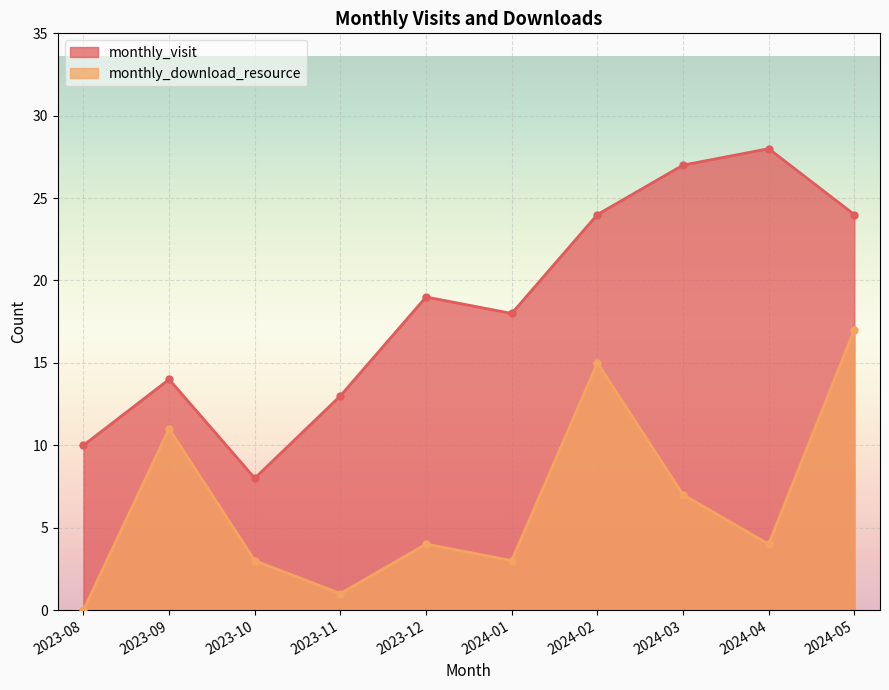

True or false: monthly_visit has a value of 28 at 2024-04.

True